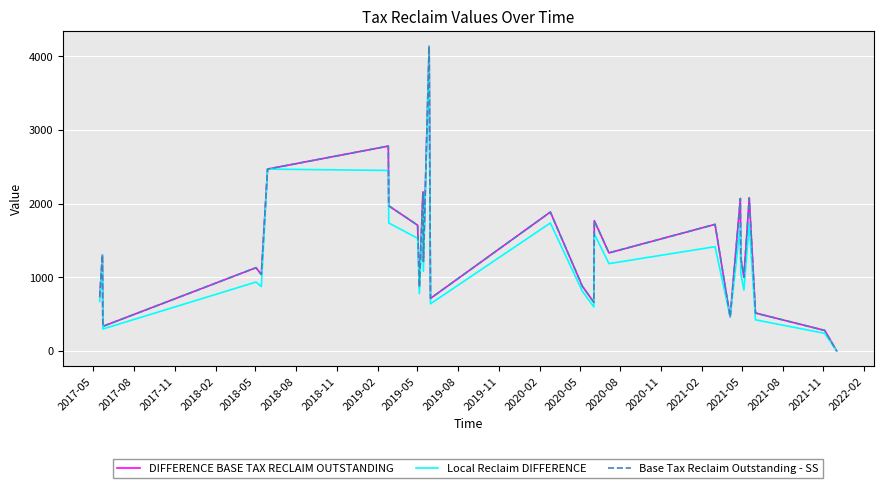

At which label does Local Reclaim DIFFERENCE first exceed 1083?

2017-08